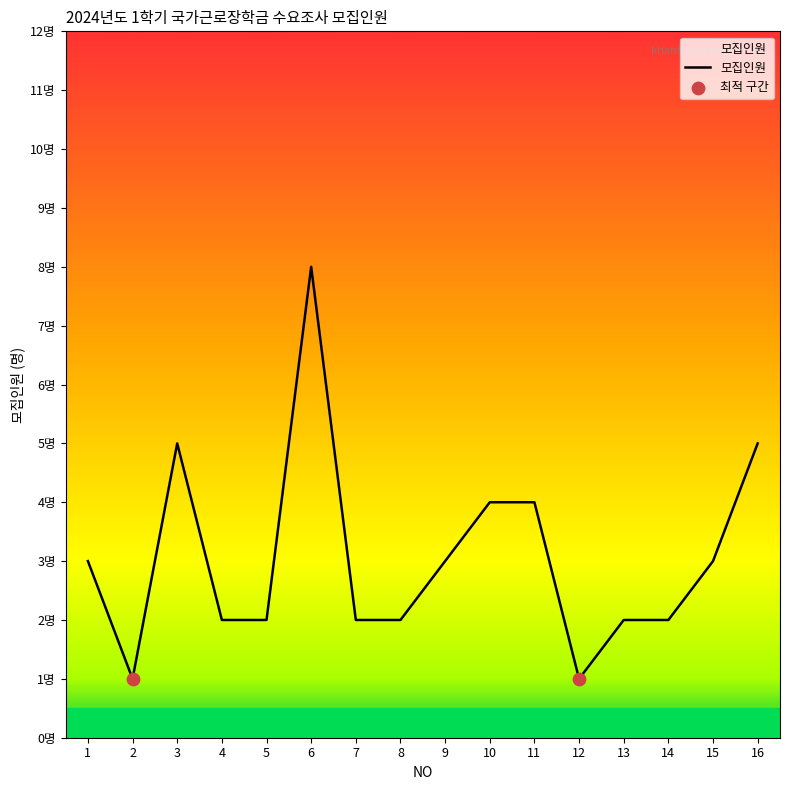

Does the chart have visible grid lines?

No